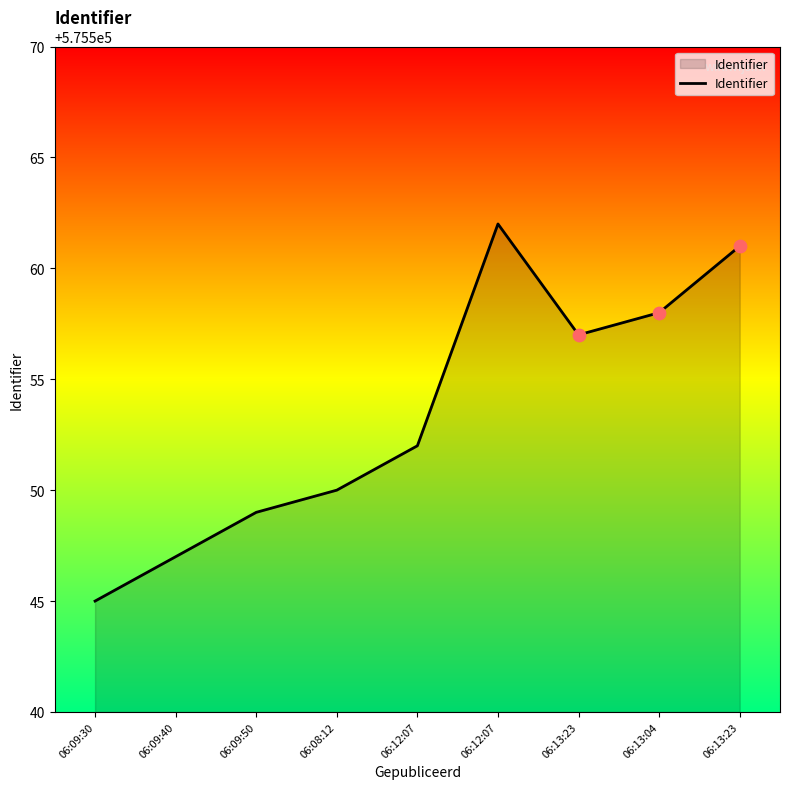

What is the change in value from 06:13:04 to 06:13:23?

+3